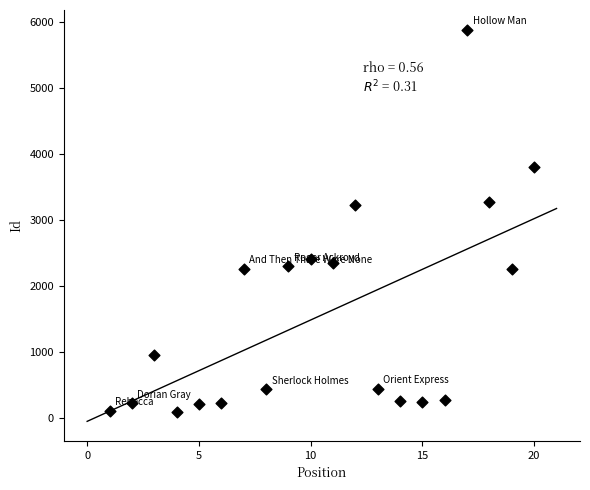

What is the range of X values (max minus min)?

19